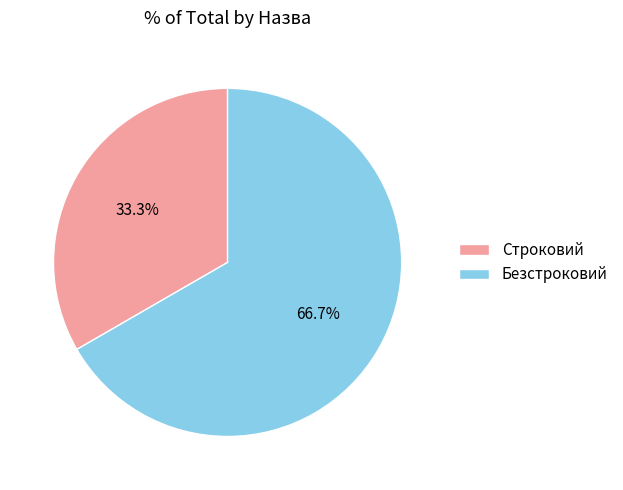

How many slices are in this pie chart?

2